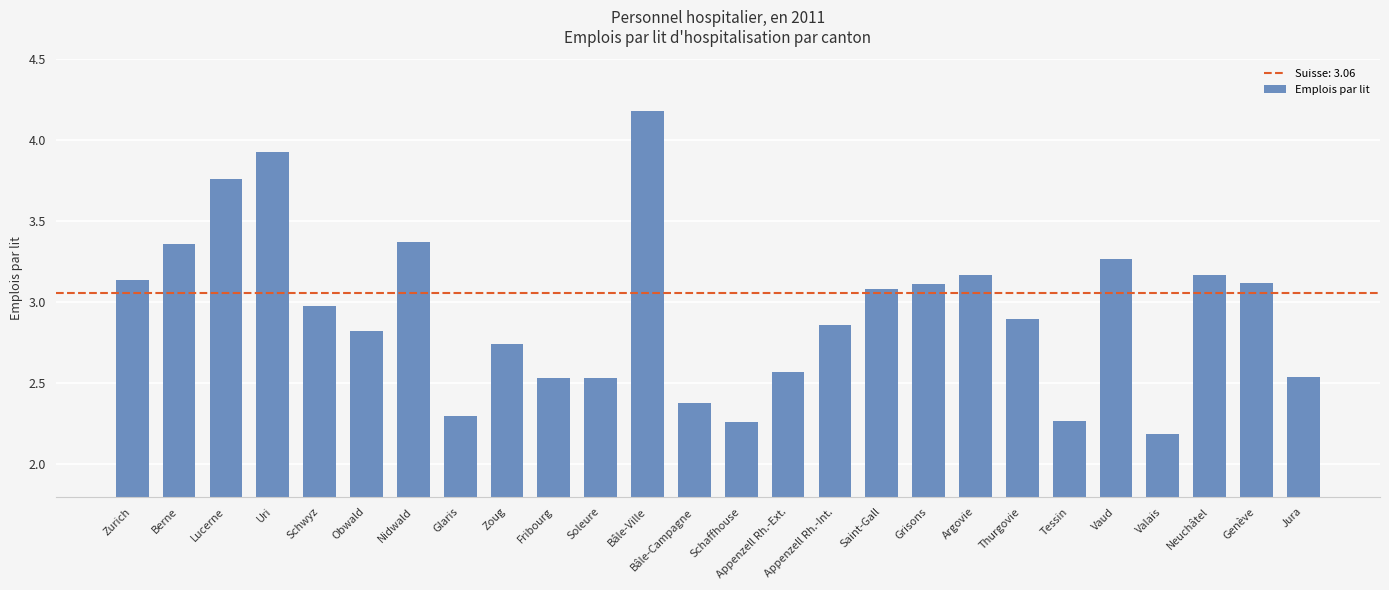

What is the difference between the second highest and second lowest values?

1.7